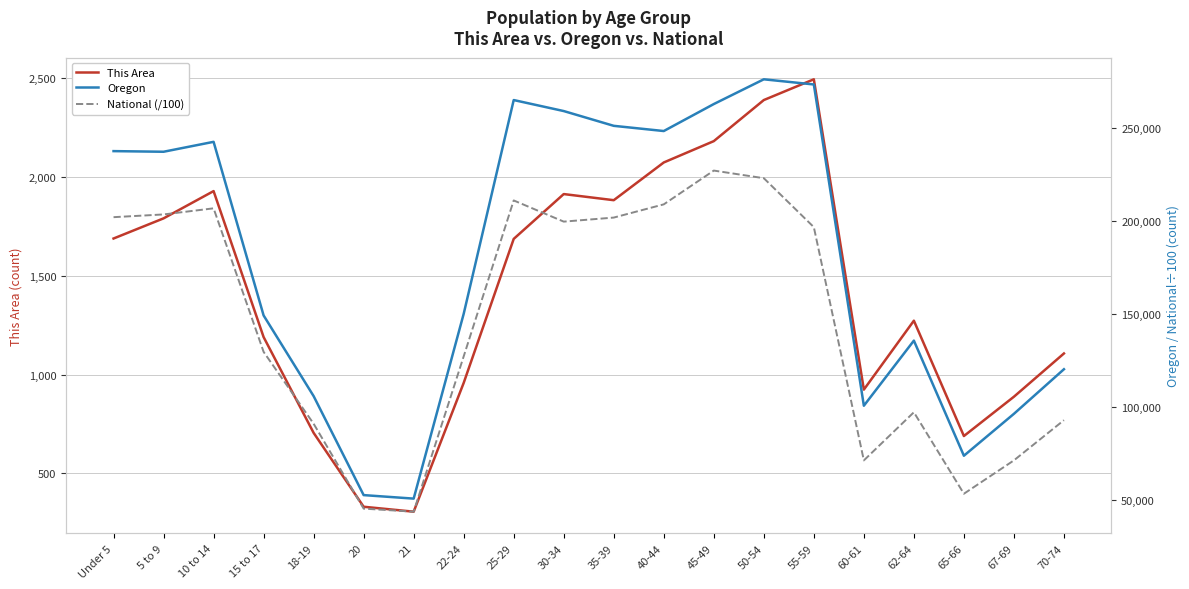

At which label does This Area reach its peak?

55-59